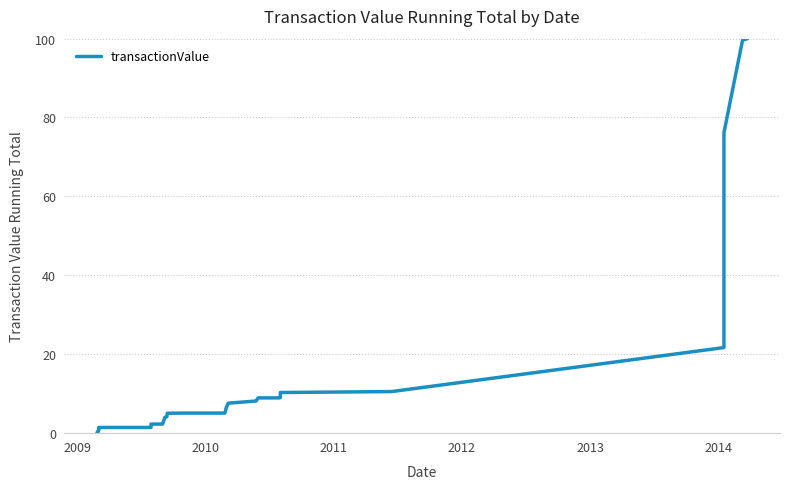

What is the value of the 31st point from the left?

8.3